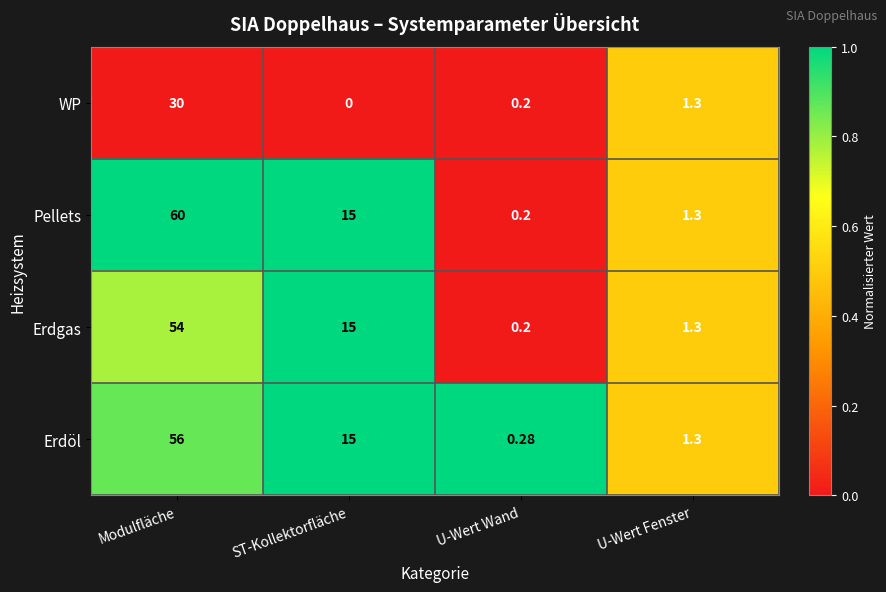

At which label does Erdöl reach its peak?

Modulfläche